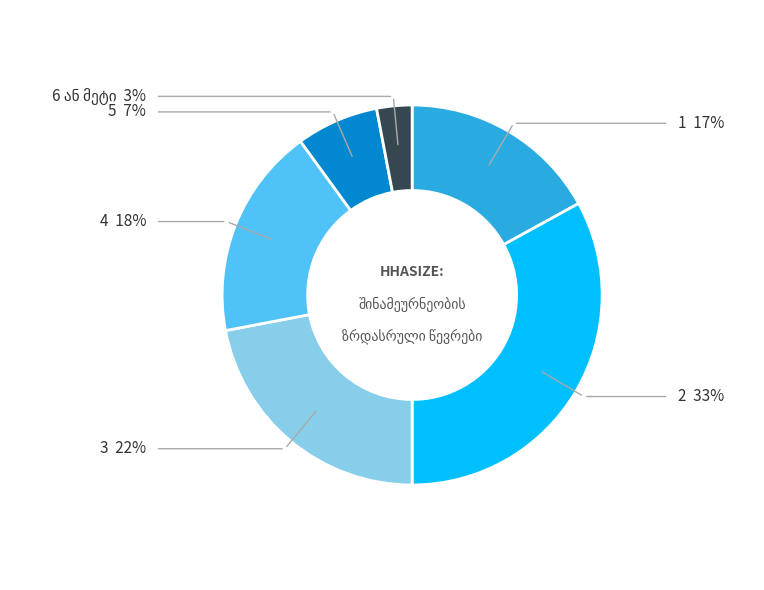

The 3 slice represents 22% of the pie. True or false?

True